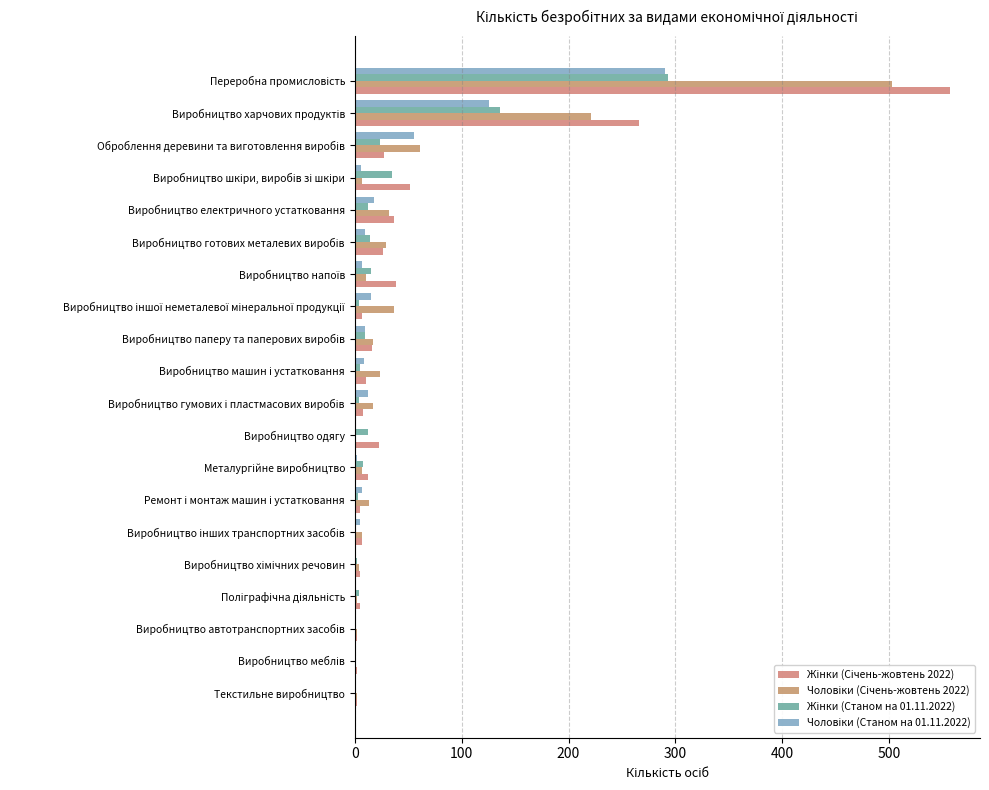

How many series are shown in this chart?

4